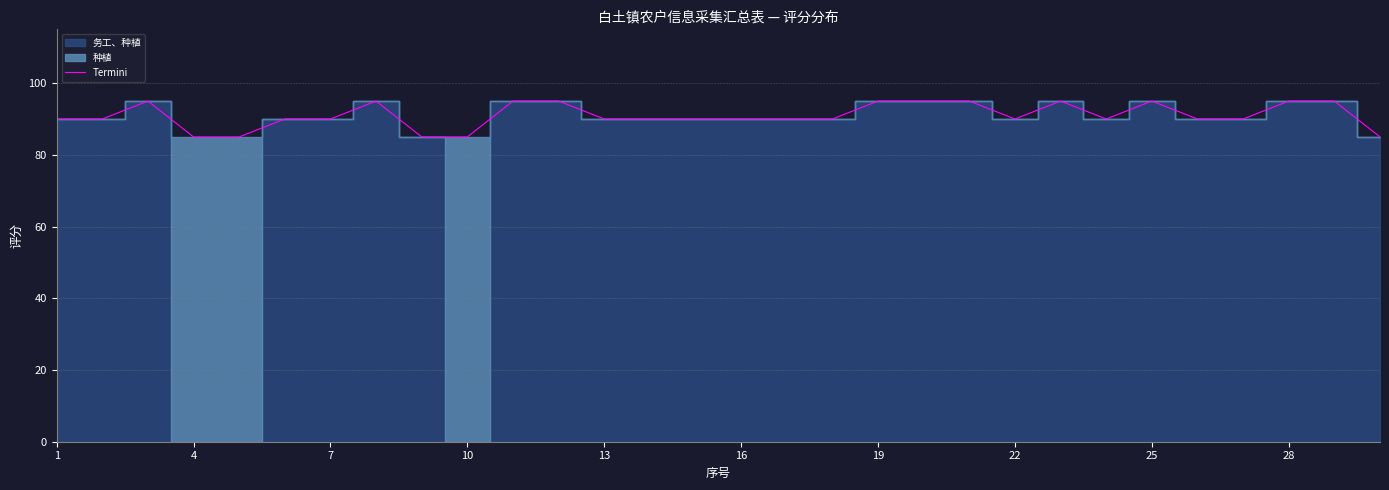

The value at 13 is 90. True or false?

True